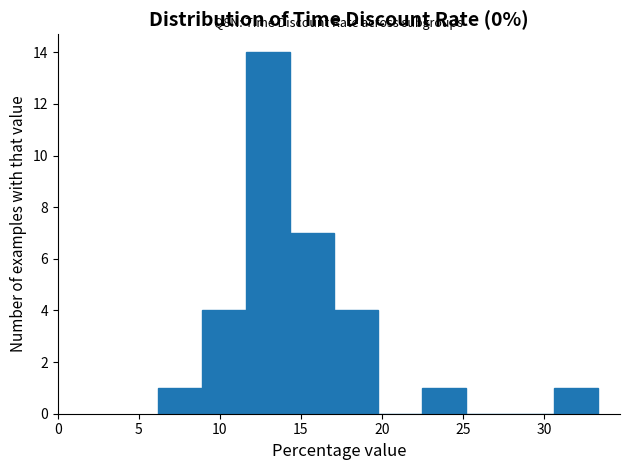

Which range on the x-axis has the tallest bar?

11.5 to 14.5